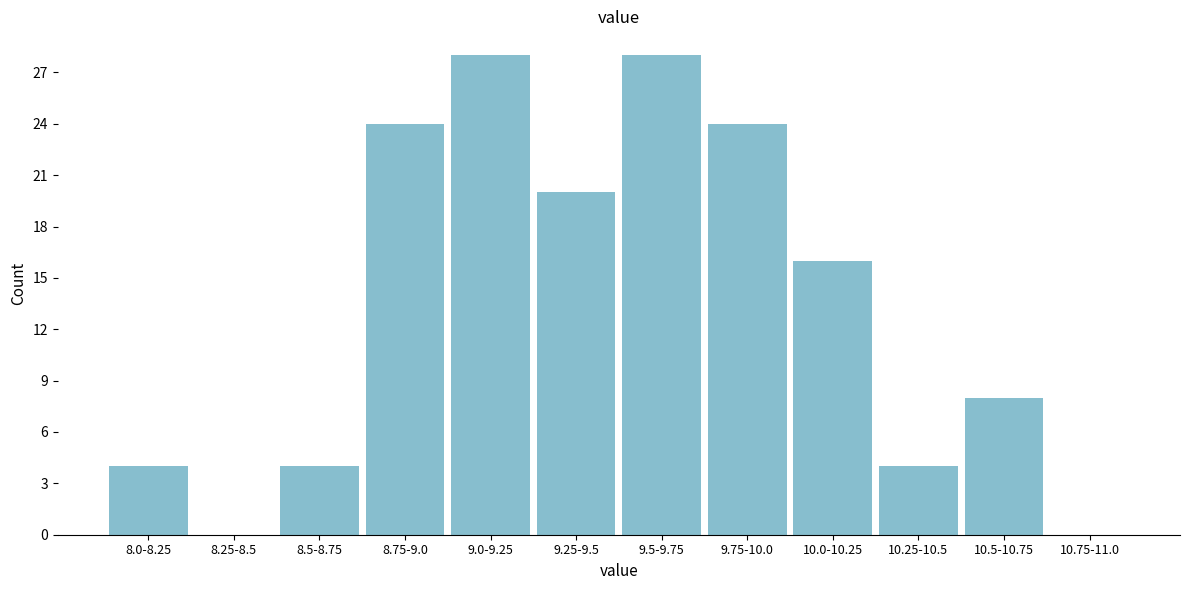

Reading left to right, list all the values displayed in this chart.

8.0-8.25=4	8.25-8.5=0	8.5-8.75=4	8.75-9.0=24	9.0-9.25=28	9.25-9.5=20	9.5-9.75=28	9.75-10.0=24	10.0-10.25=16	10.25-10.5=4	10.5-10.75=8	10.75-11.0=0